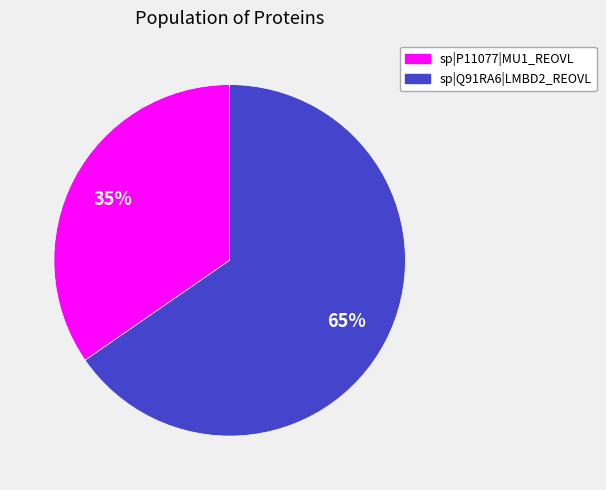

How many segments does this pie chart have?

2